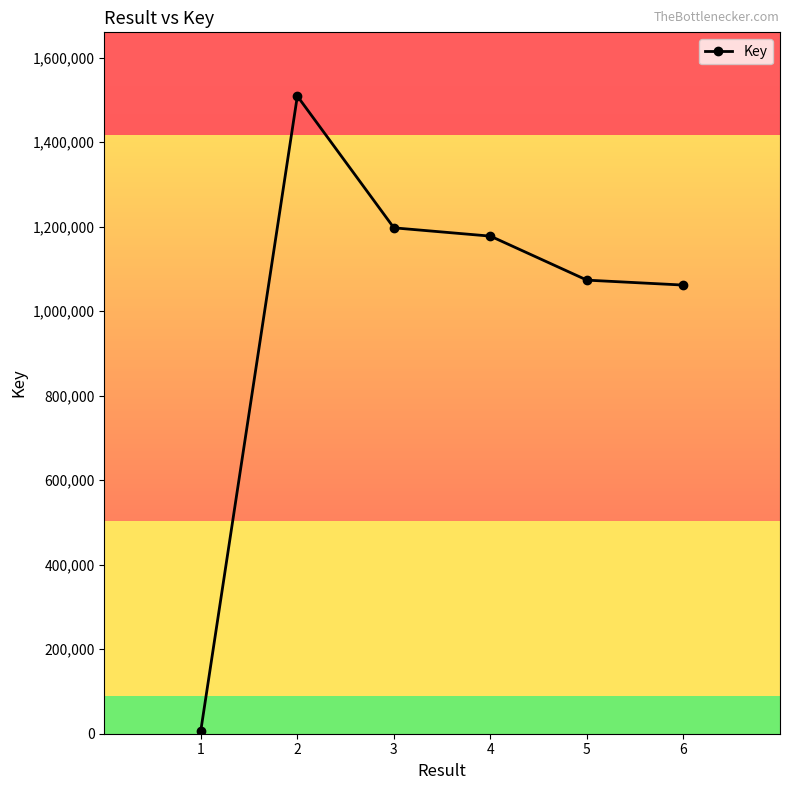

At which category does the data reach its first local peak?

2